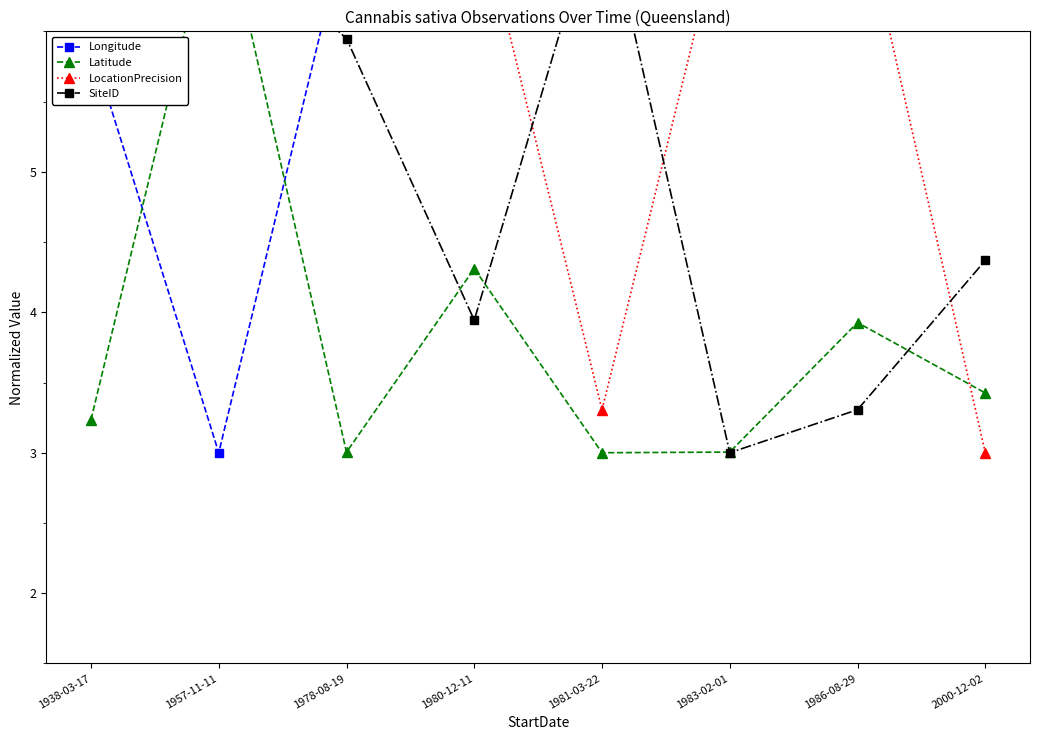

At which label does Longitude reach its minimum?

1957-11-11